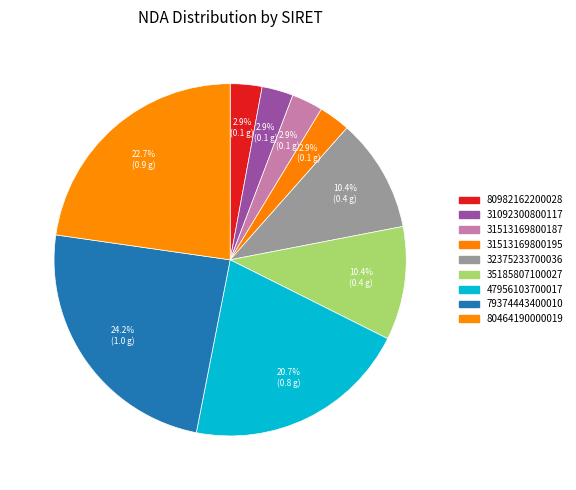

To the nearest percent, what is the average slice percentage?

11%